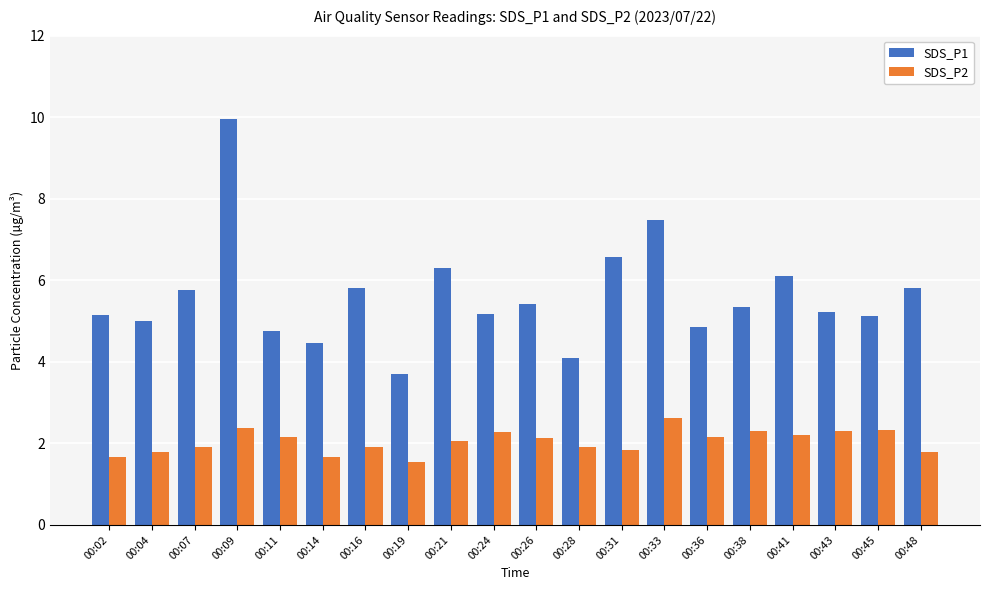

How many values in the SDS_P2 series exceed 2?

11